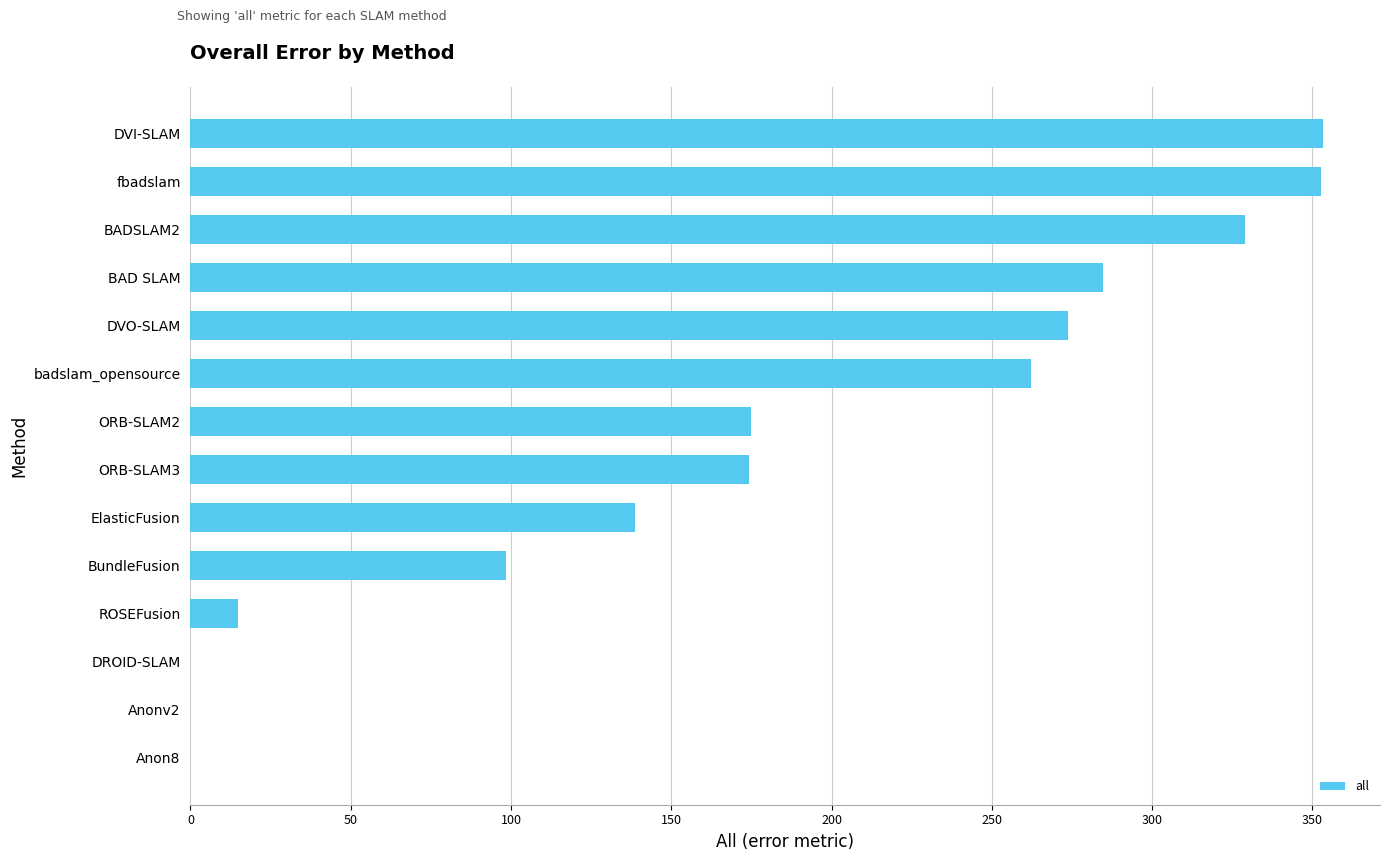

What is the greatest value displayed?

353.4